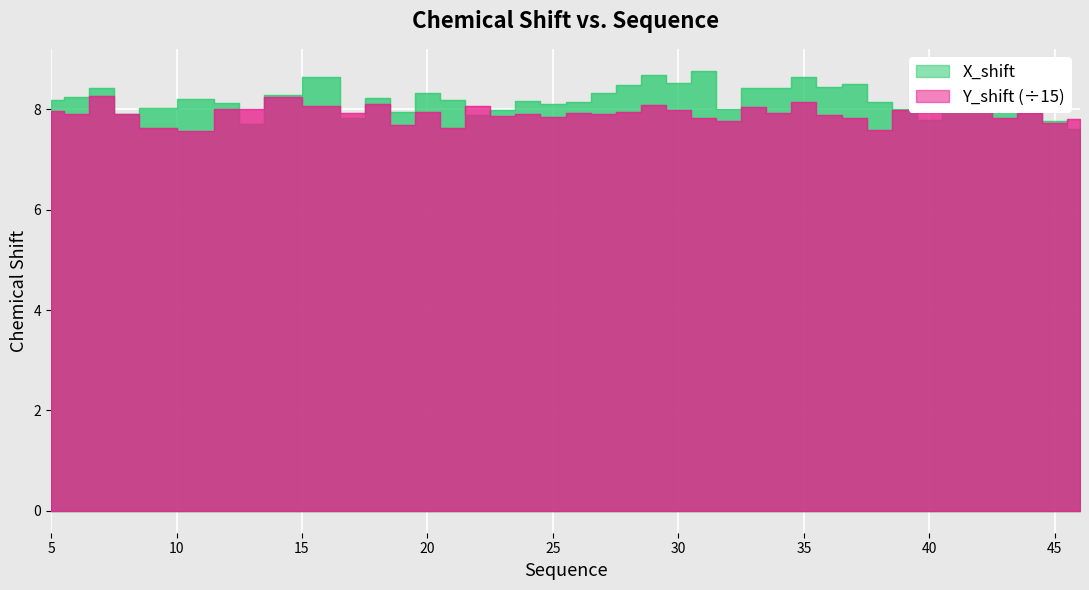

Is it true that Y_shift equals 163.7 at 8?

False